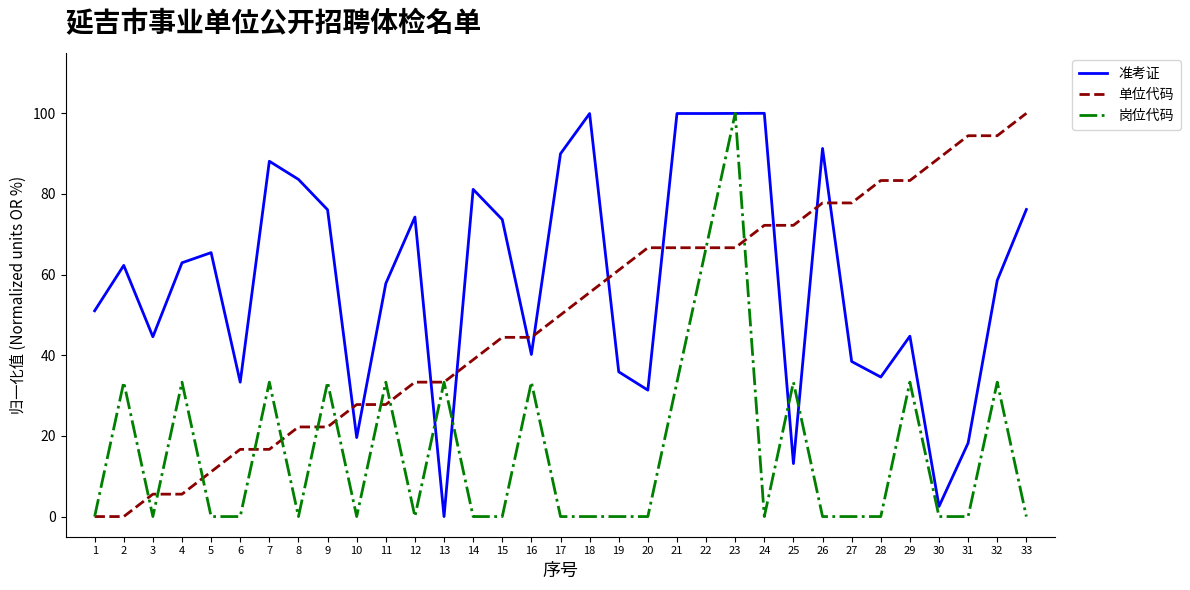

What is the total value across all series at 25?

118.7